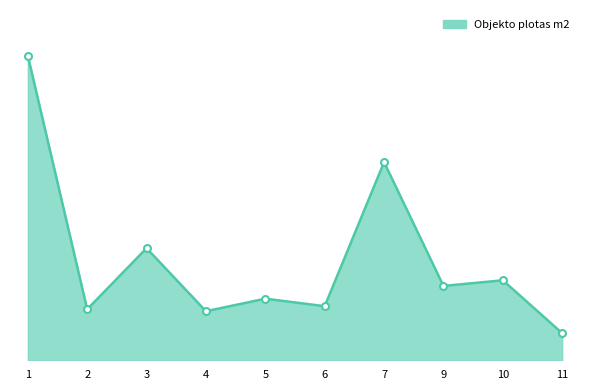

What is the average value?

1270.1